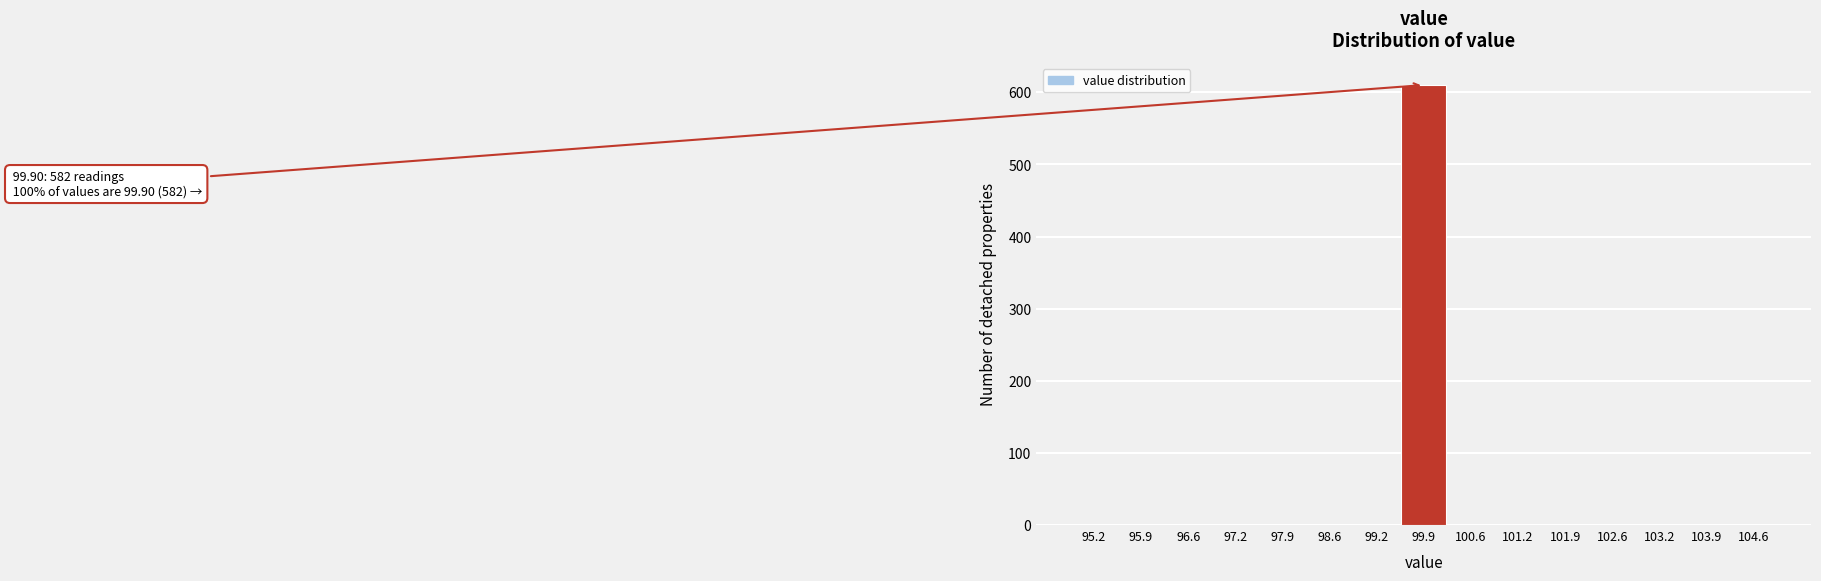

Which range on the x-axis has the tallest bar?

99.6 to 100.2